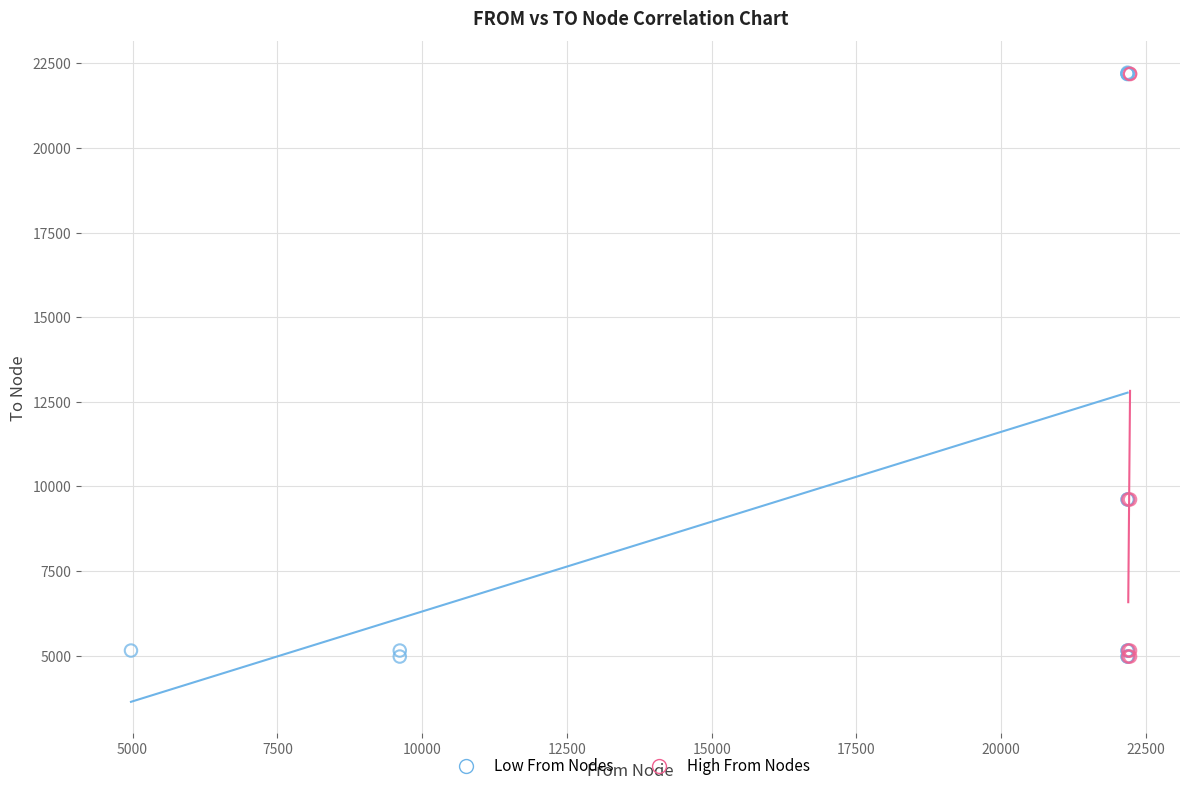

What are all the series names shown in the legend?

Low From Nodes, High From Nodes